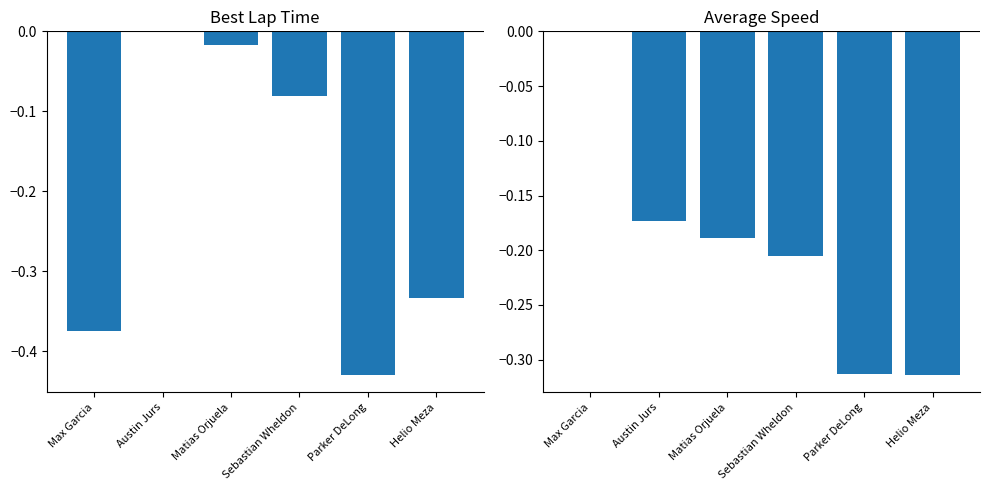

What is the minimum value for Best Lap Time gap?

-0.4